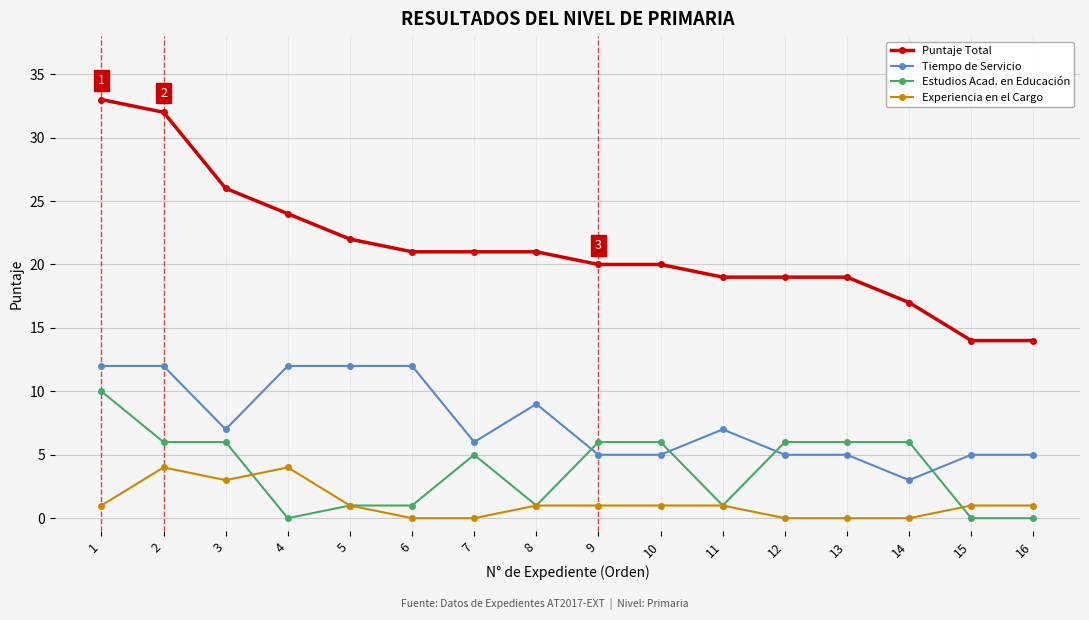

Reading left to right, transcribe all the data shown in this chart.

Puntaje Total: 33	32	26	24	22	21	21	21	20	20	19	19	19	17	14	14
Tiempo de Servicio: 12	12	7	12	12	12	6	9	5	5	7	5	5	3	5	5
Estudios Acad. en Educación: 10	6	6	0	1	1	5	1	6	6	1	6	6	6	0	0
Experiencia en el Cargo: 1	4	3	4	1	0	0	1	1	1	1	0	0	0	1	1